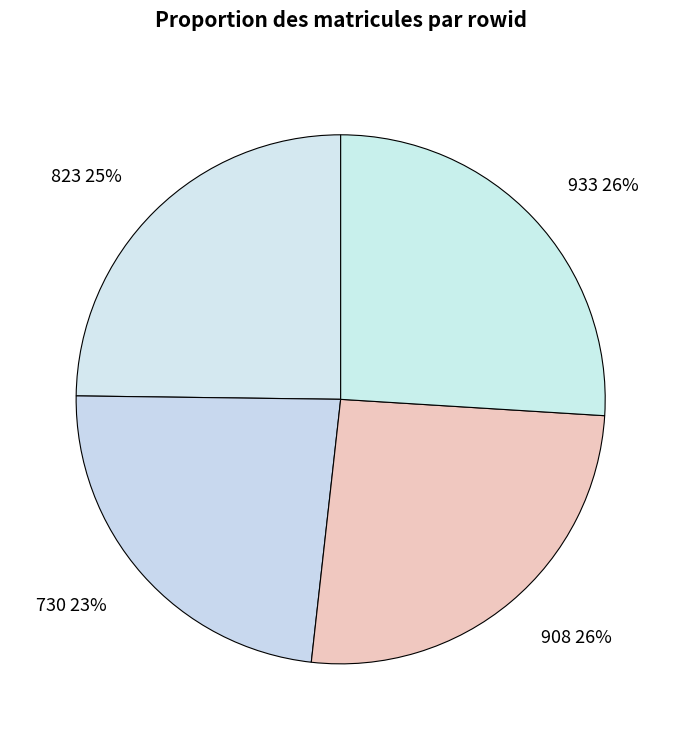

Does 908 represent more than half of the total?

No